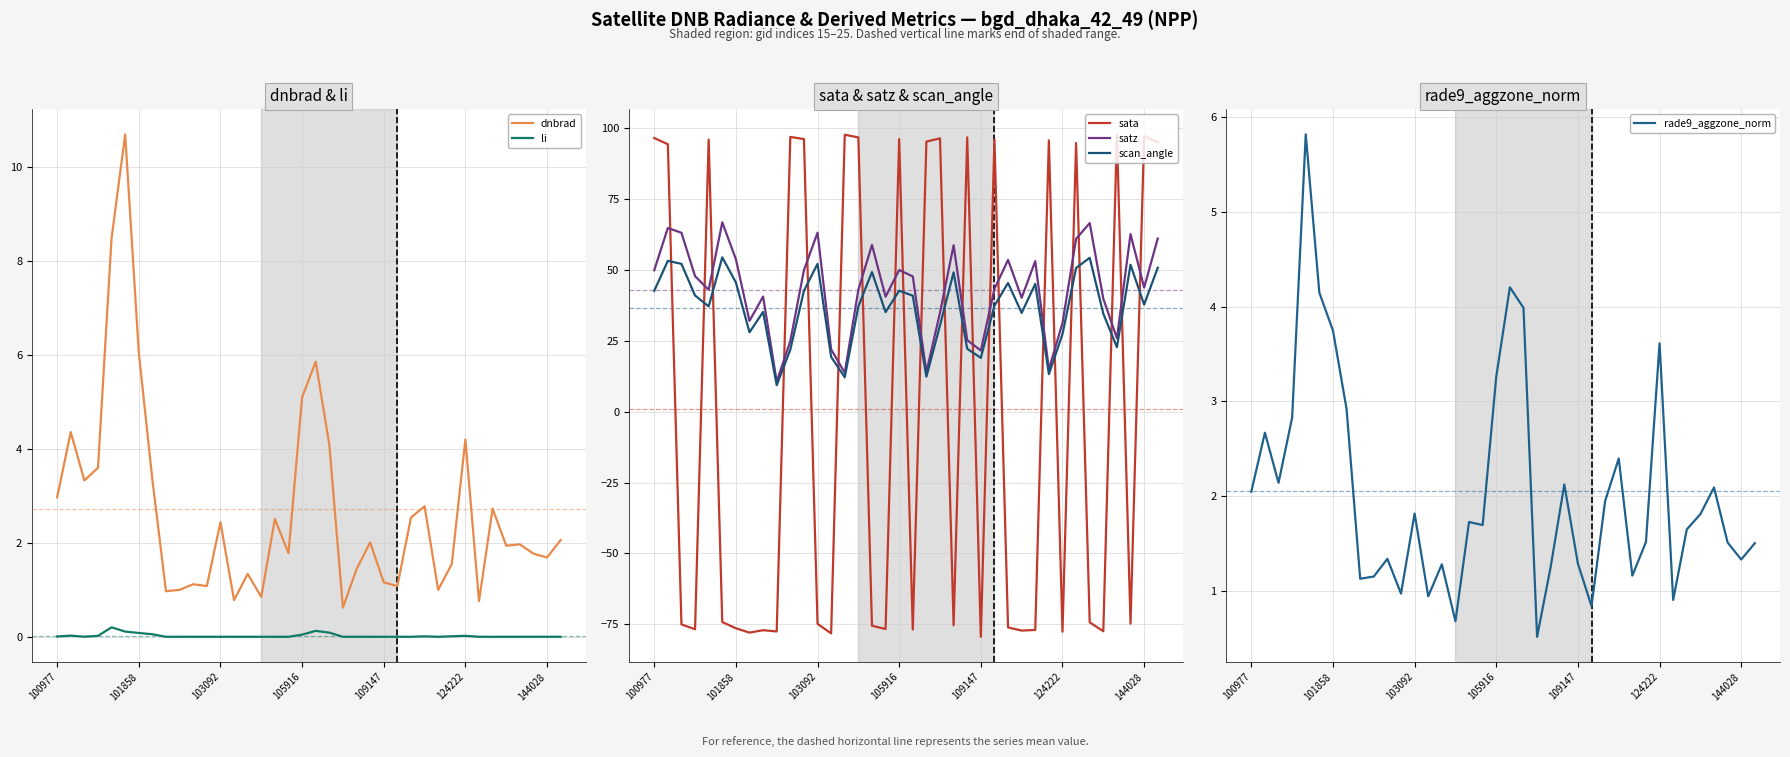

Is it true that satz equals 79.7 at 11?

False